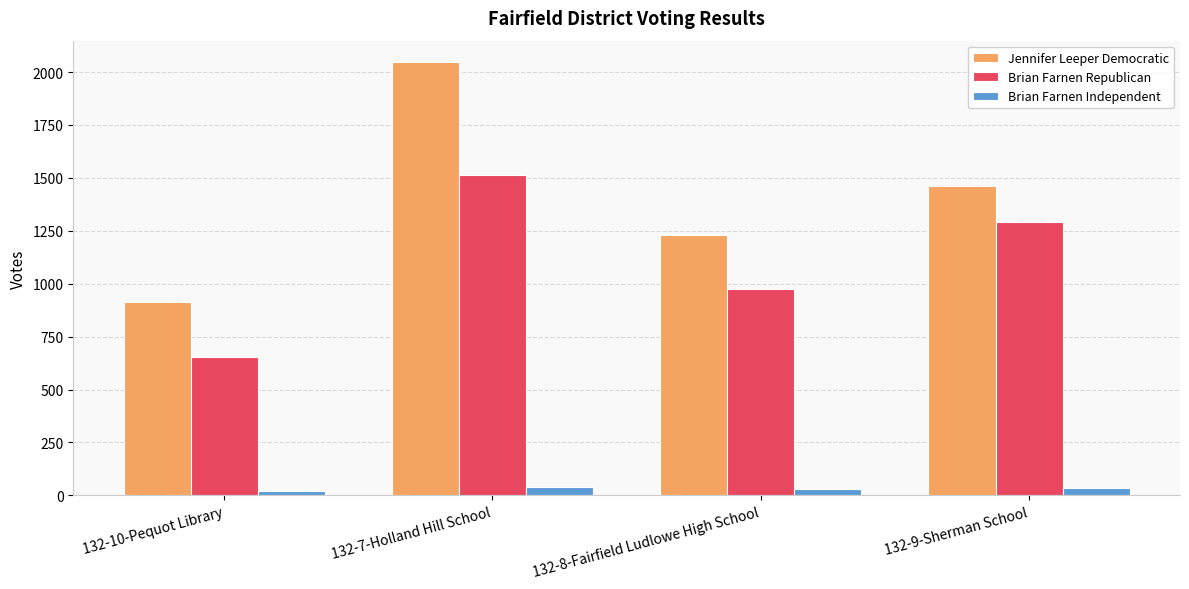

Rank the series by their average value, from highest to lowest.

Jennifer Leeper Democratic, Brian Farnen Republican, Brian Farnen Independent